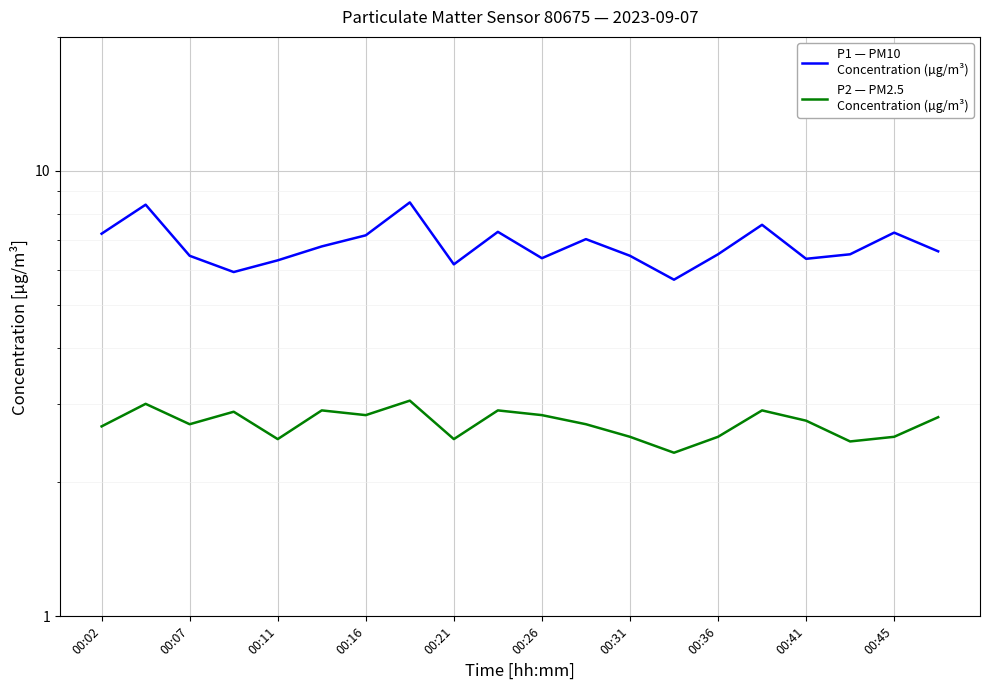

Is it true that P1 — PM10
Concentration (µg/m³) equals 2.5 at 00:41?

False